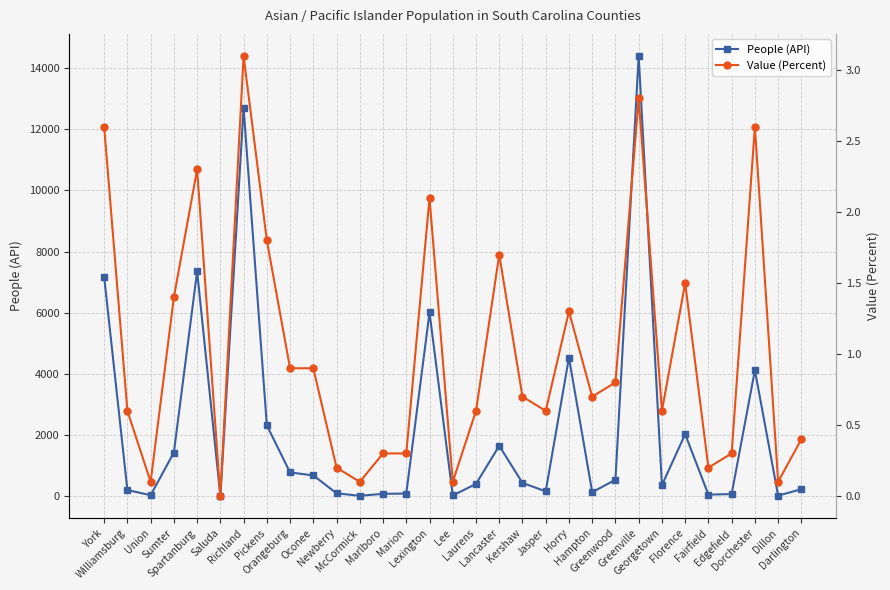

What is the approximate value of Value (Percent) at Florence?

1.5